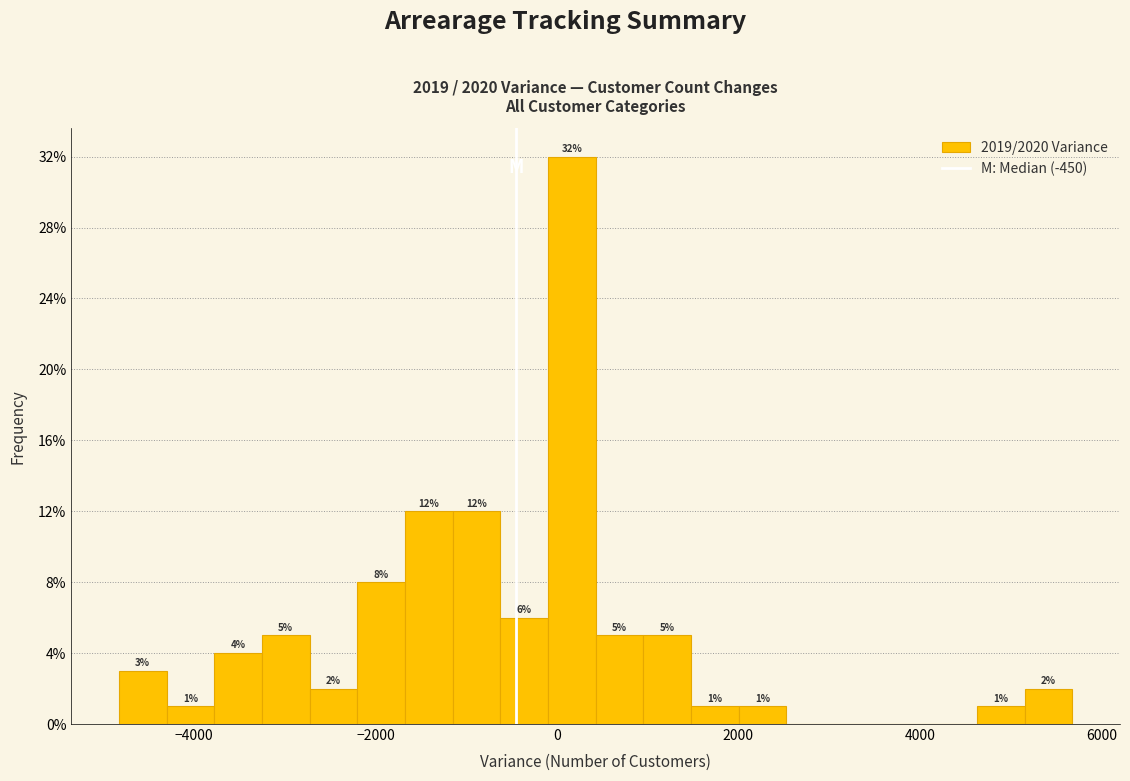

Read against the x-axis, roughly where is the centre of the tallest bar?

200